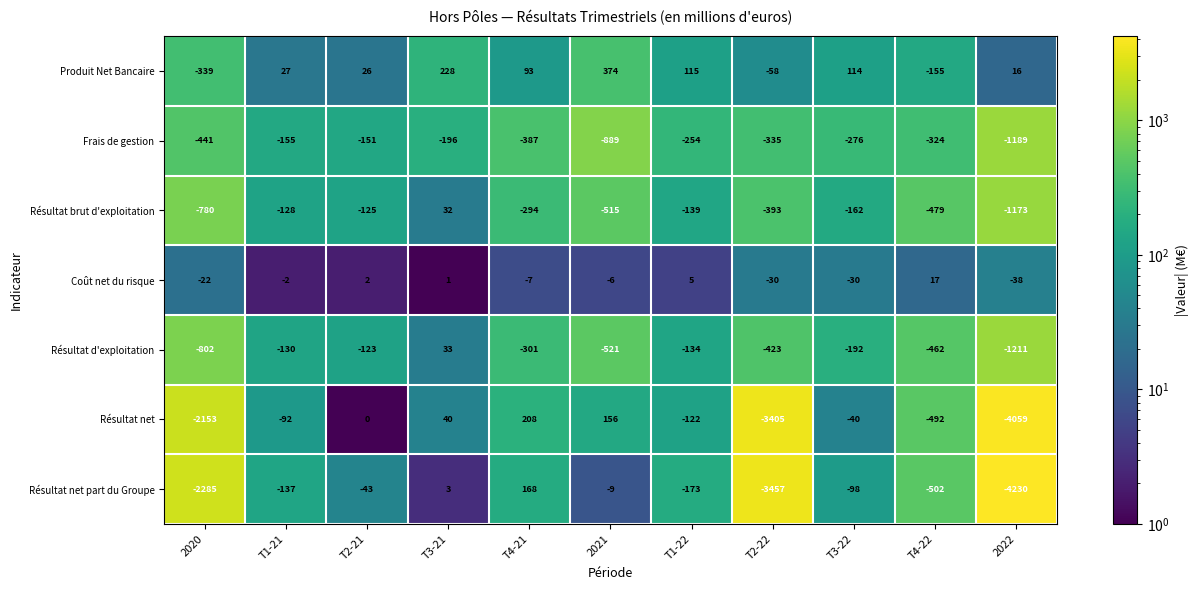

List the series in order of their peak value, highest first.

Produit Net Bancaire, Résultat net, Résultat net part du Groupe, Résultat d'exploitation, Résultat brut d'exploitation, Coût net du risque, Frais de gestion